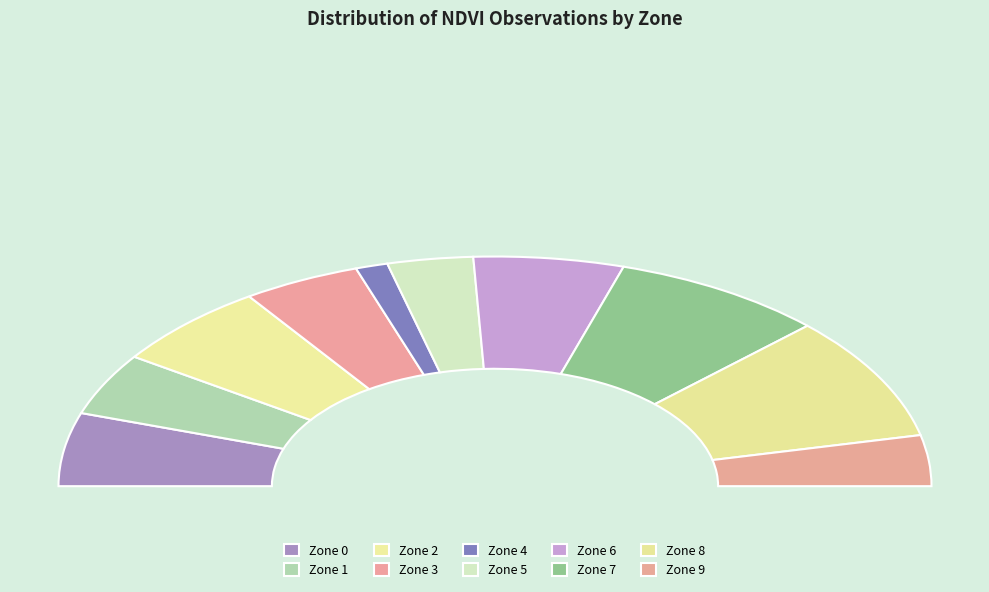

What is the largest slice in the pie chart?

Zone 8